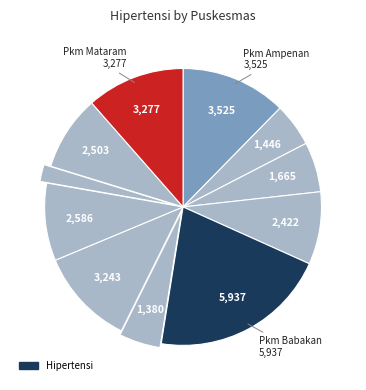

What is the largest slice in the pie chart?

Puskesmas Babakan